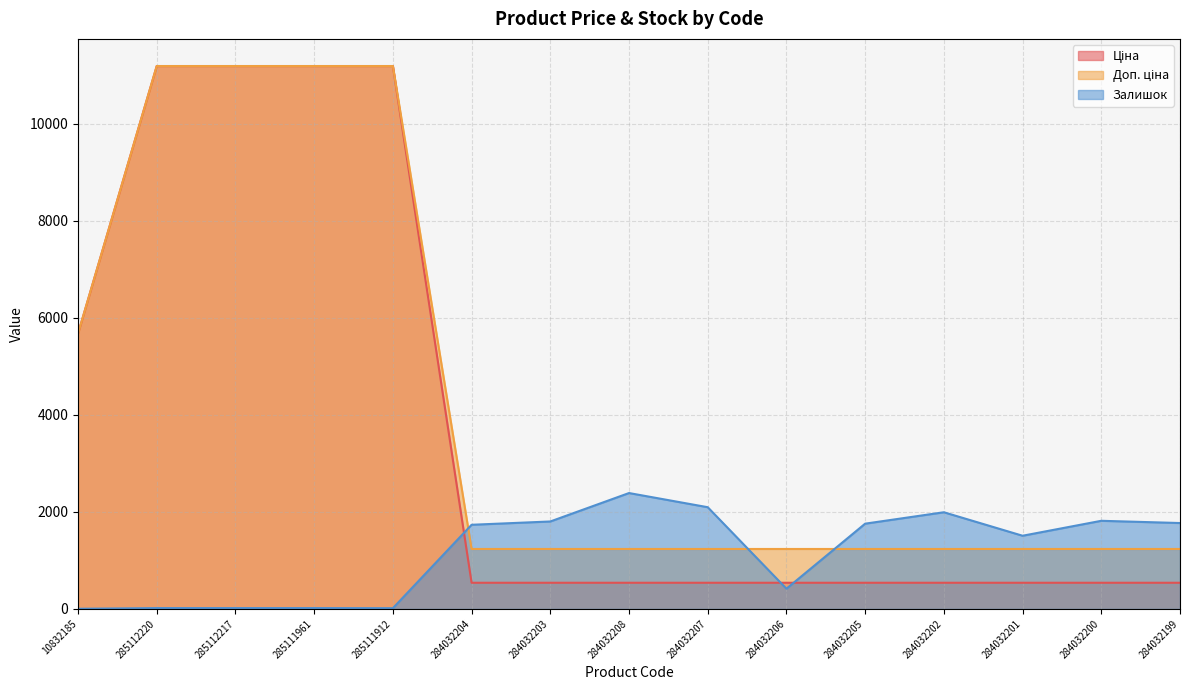

What is the label of the 12th point from the right?

285111961